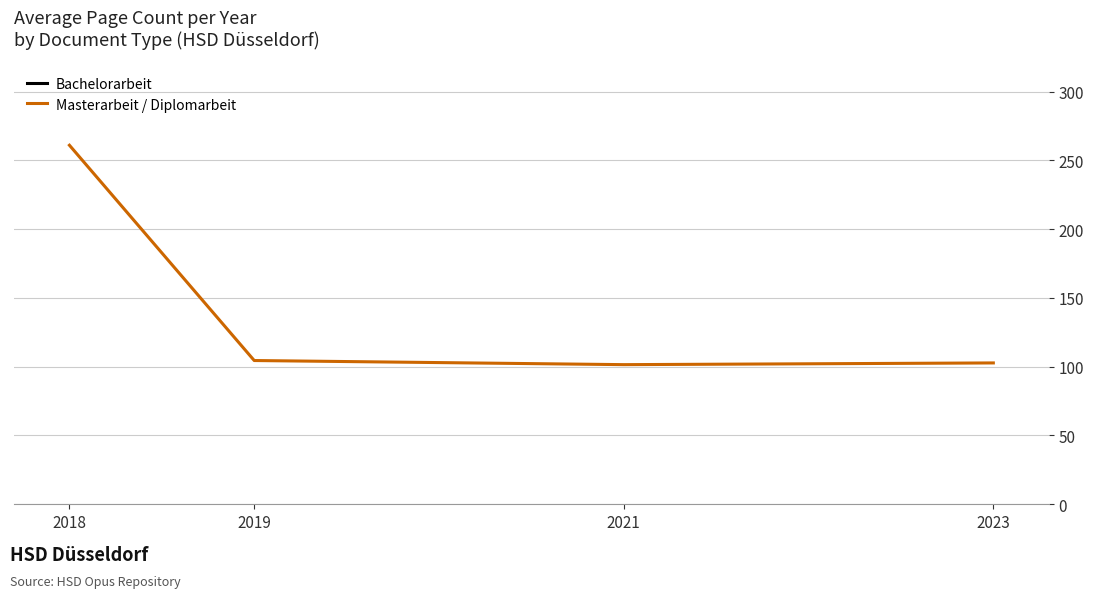

Which series has the widest spread of values?

Masterarbeit / Diplomarbeit